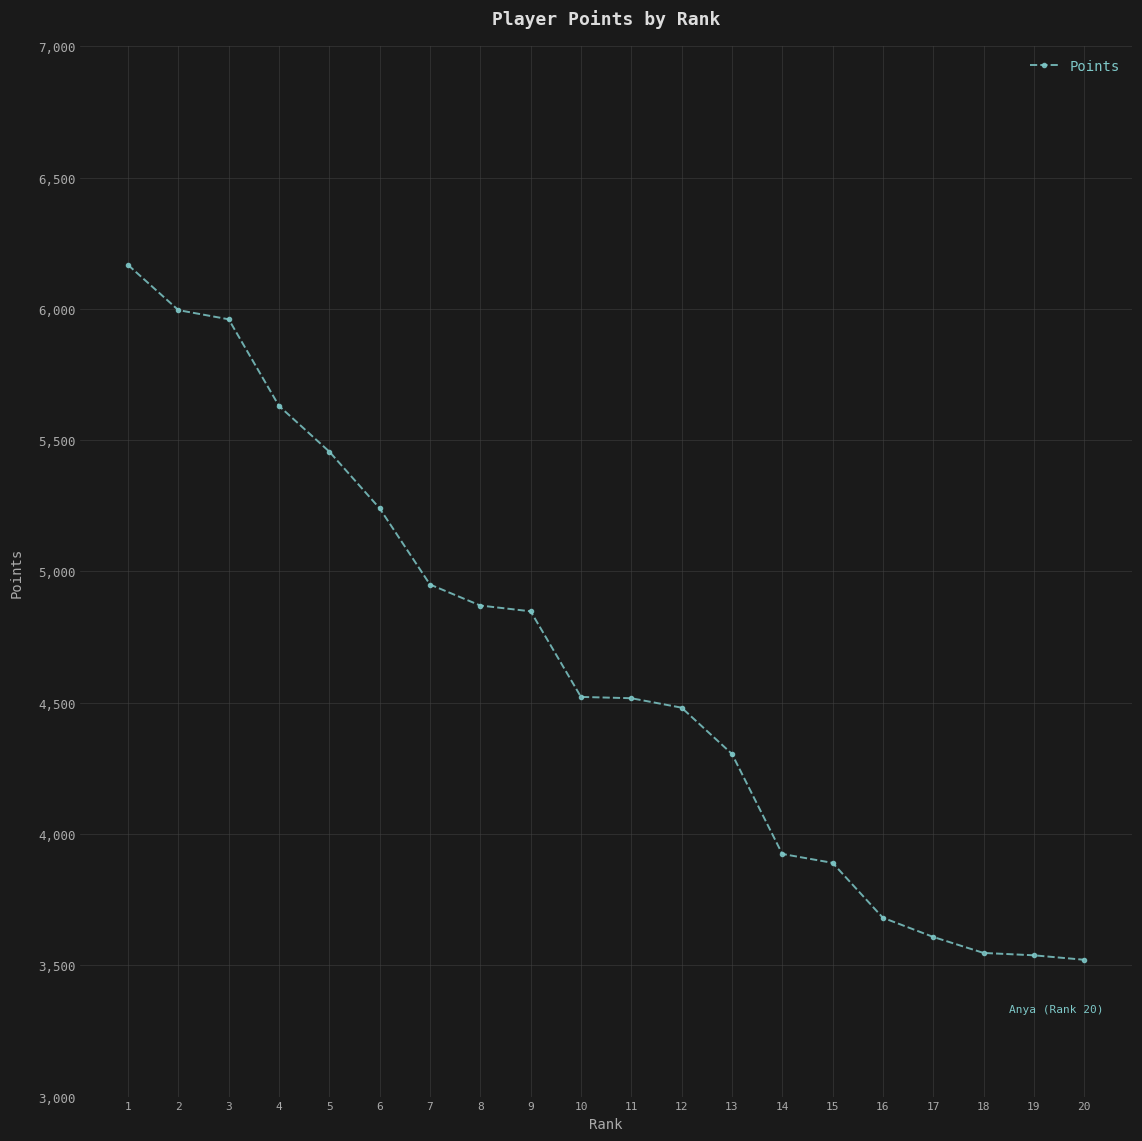

What is the smallest value displayed?

3521